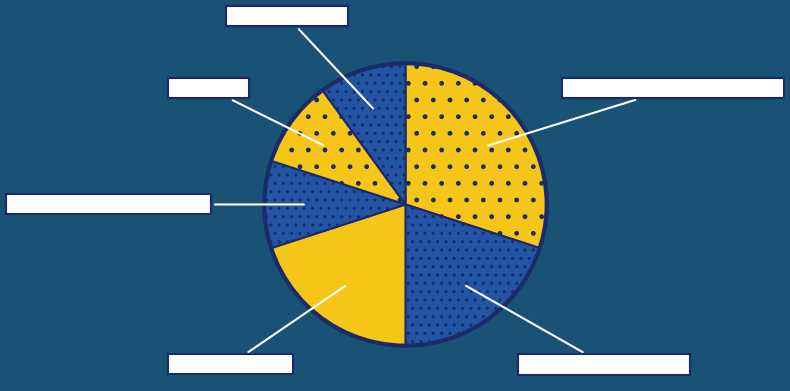

What is the largest slice in the pie chart?

Beitrag zu einem Periodikum